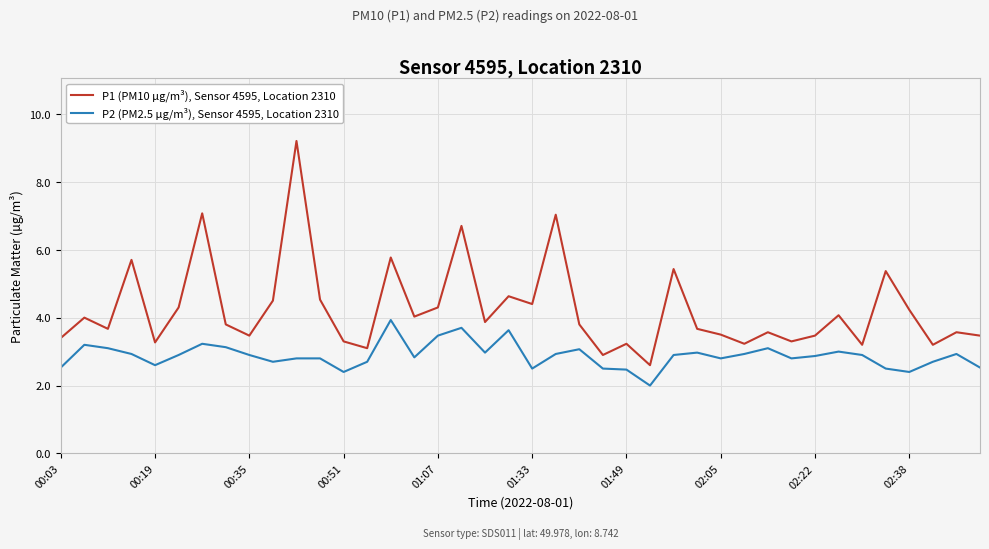

What is the average value of the P1 (PM10 µg/m³), Sensor 4595, Location 2310 series?

4.2